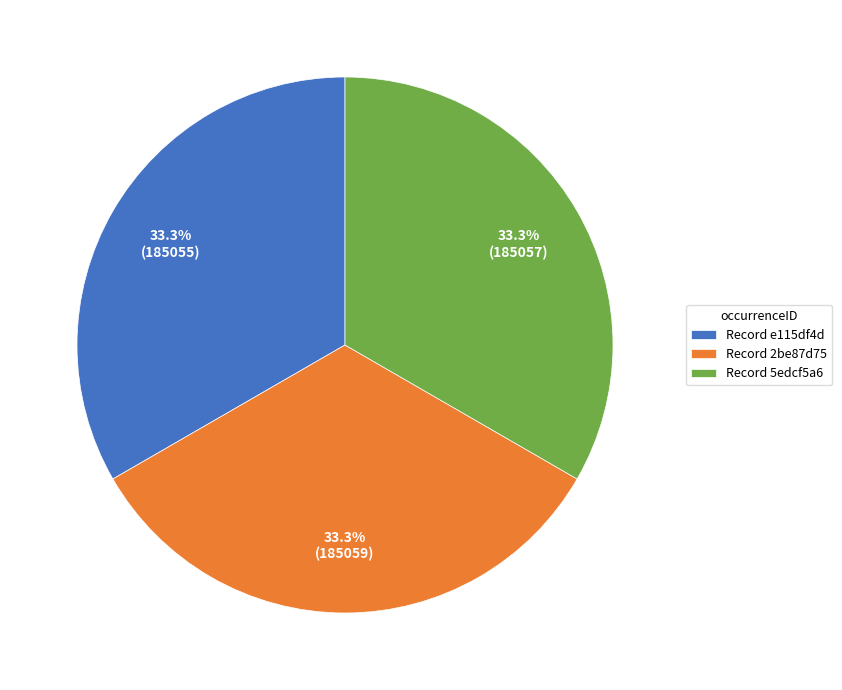

Is the sum of Record e115df4d and Record 5edcf5a6 greater than half?

Yes